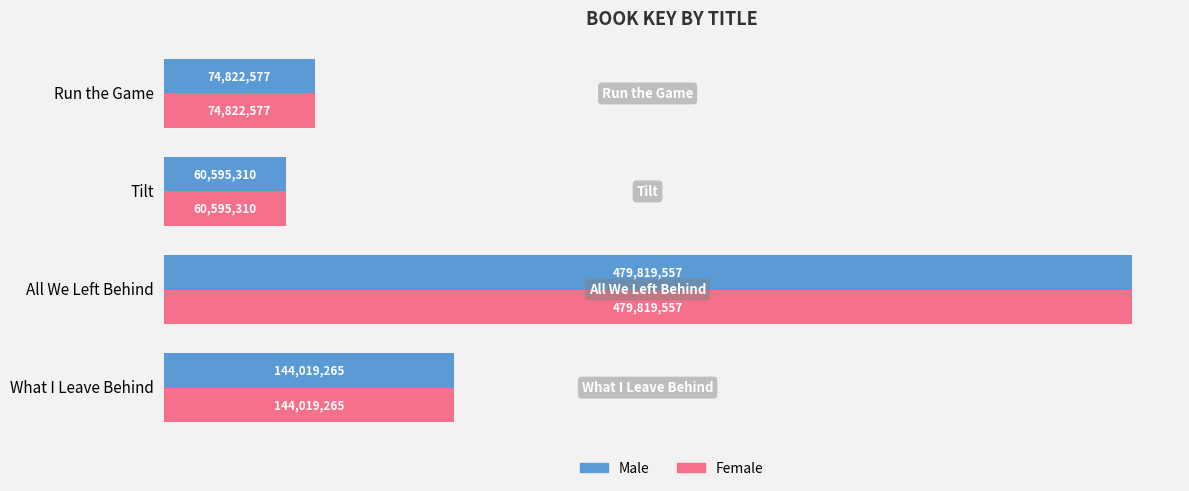

What are all the series names shown in the legend?

Male, Female